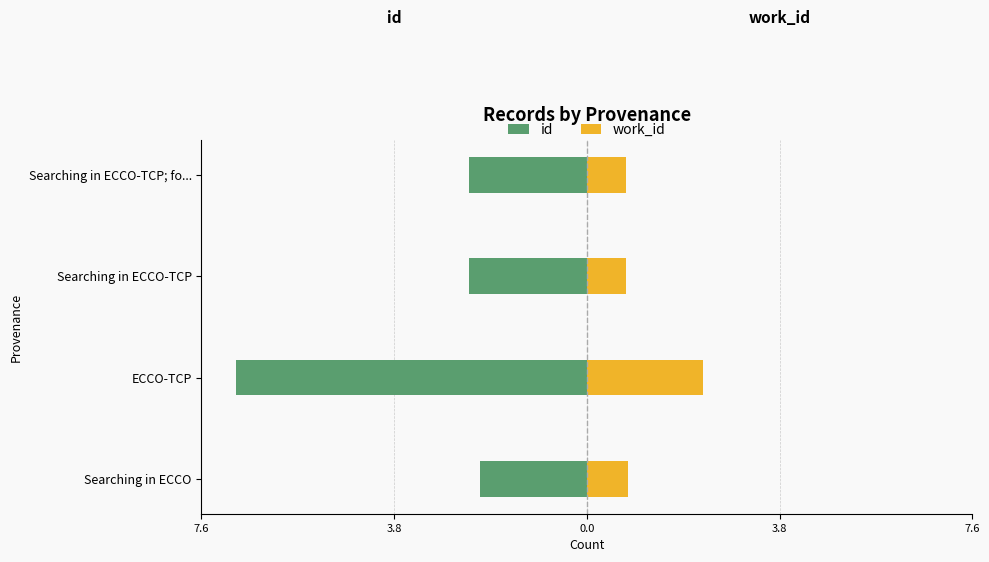

Are the bars horizontal?

Yes